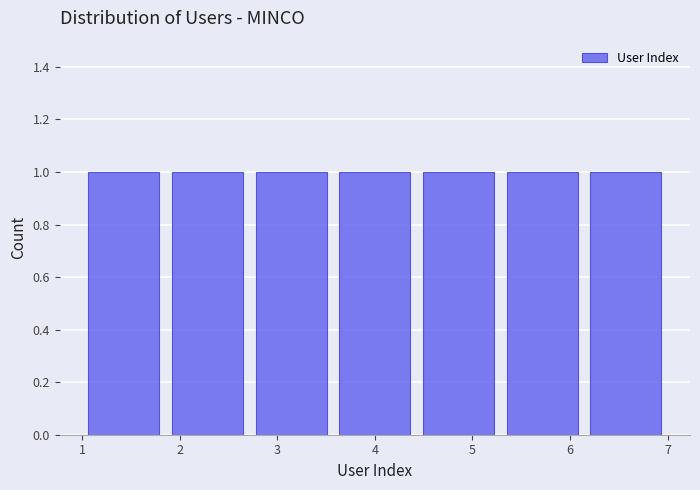

Reading left to right, list every bar in this chart as the range it spans on the x-axis followed by its height. Neither the bar edges nor the heights are printed on the chart, so give them approximately, as read against the axes.

1.0 to 1.9: 1
1.9 to 2.7: 1
2.7 to 3.6: 1
3.6 to 4.4: 1
4.4 to 5.3: 1
5.3 to 6.1: 1
6.1 to 7.0: 1